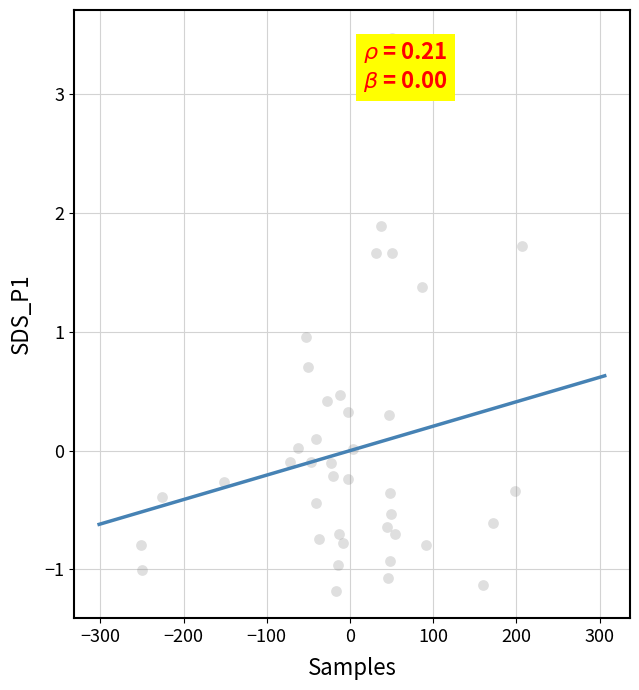

What is the range of X values (max minus min)?

457.7